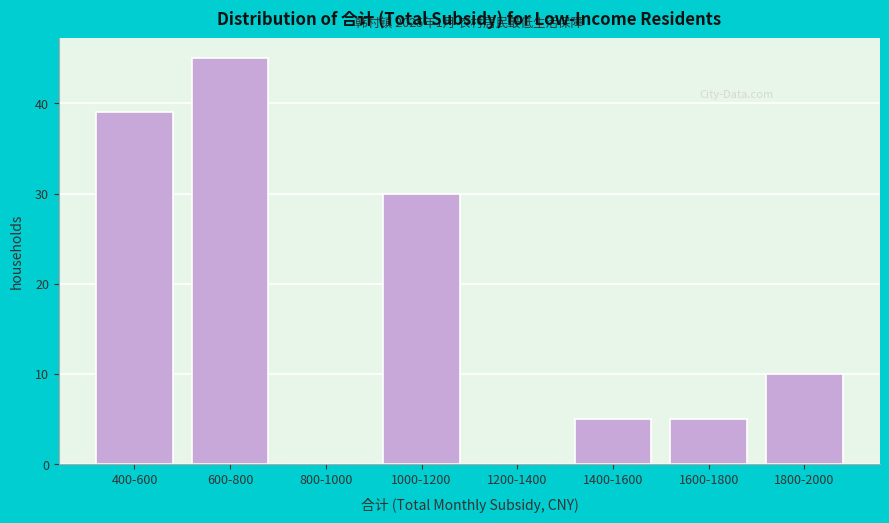

Reading right to left, list all the values displayed in this chart.

1800-2000=10	1600-1800=5	1400-1600=5	1200-1400=0	1000-1200=30	800-1000=0	600-800=45	400-600=39